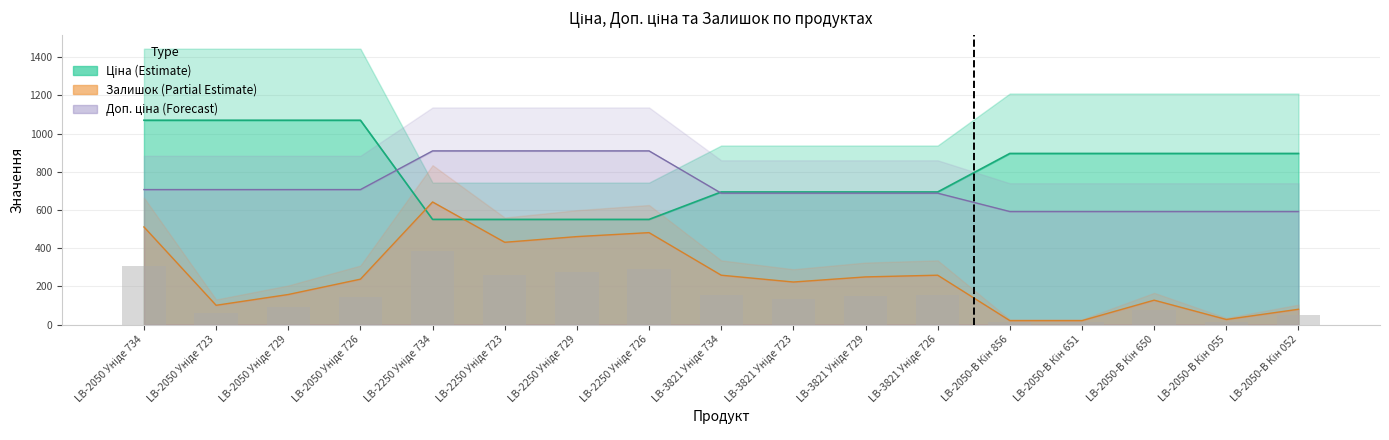

Are the bars grouped side by side (vs. stacked)?

Yes